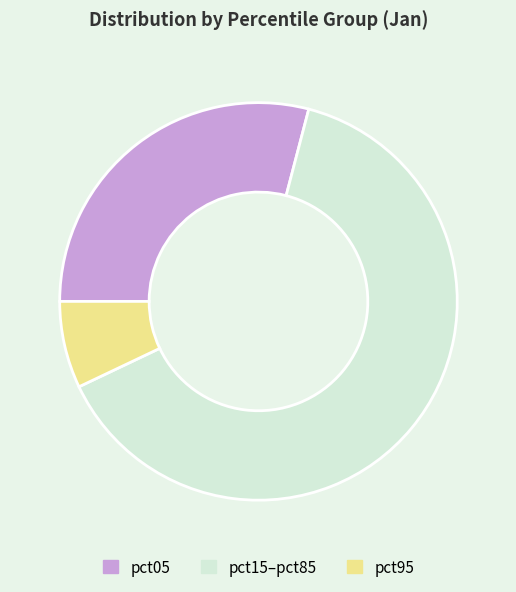

How many slices are in this pie chart?

3